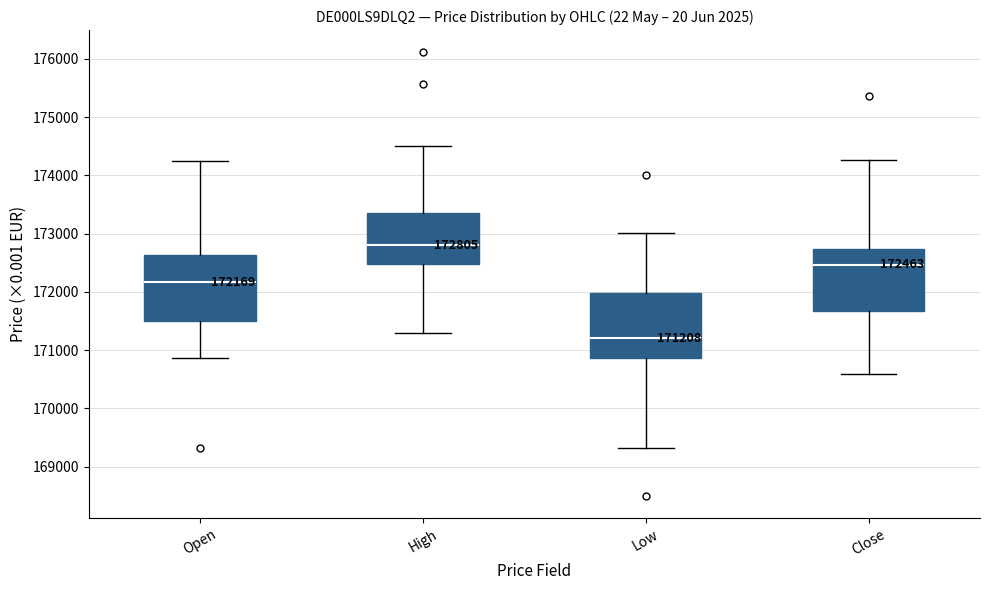

Which box's median line is the highest?

High